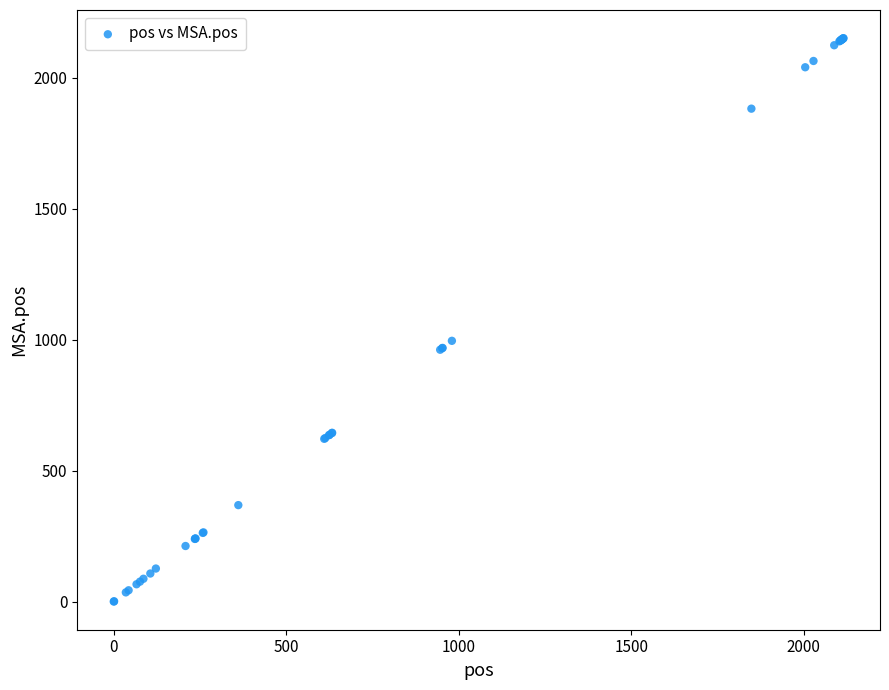

What Y value in the scatter plot is closest to 1076?

996